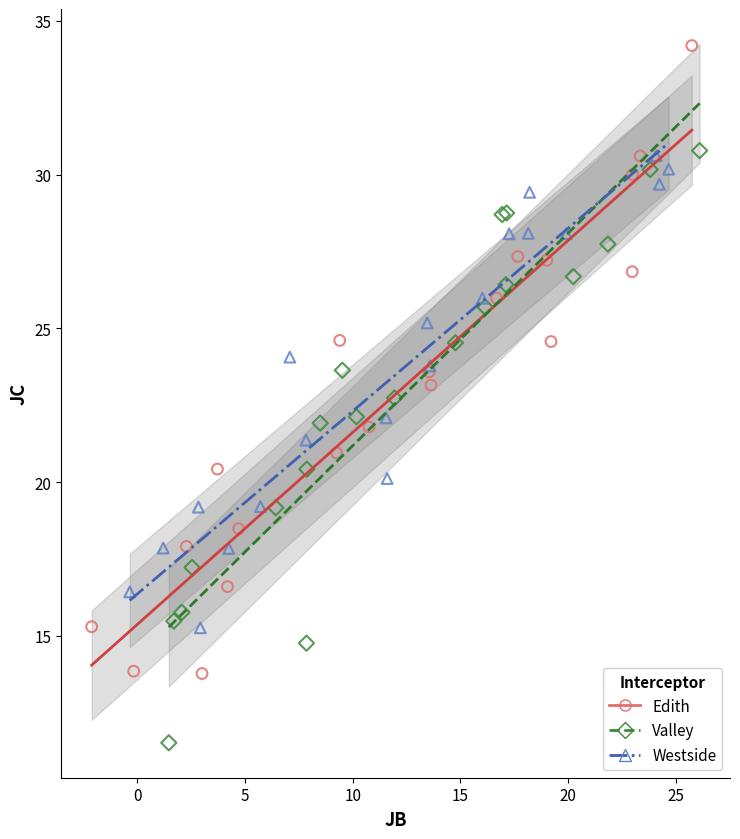

Which series has the largest Y range (max minus min)?

Edith